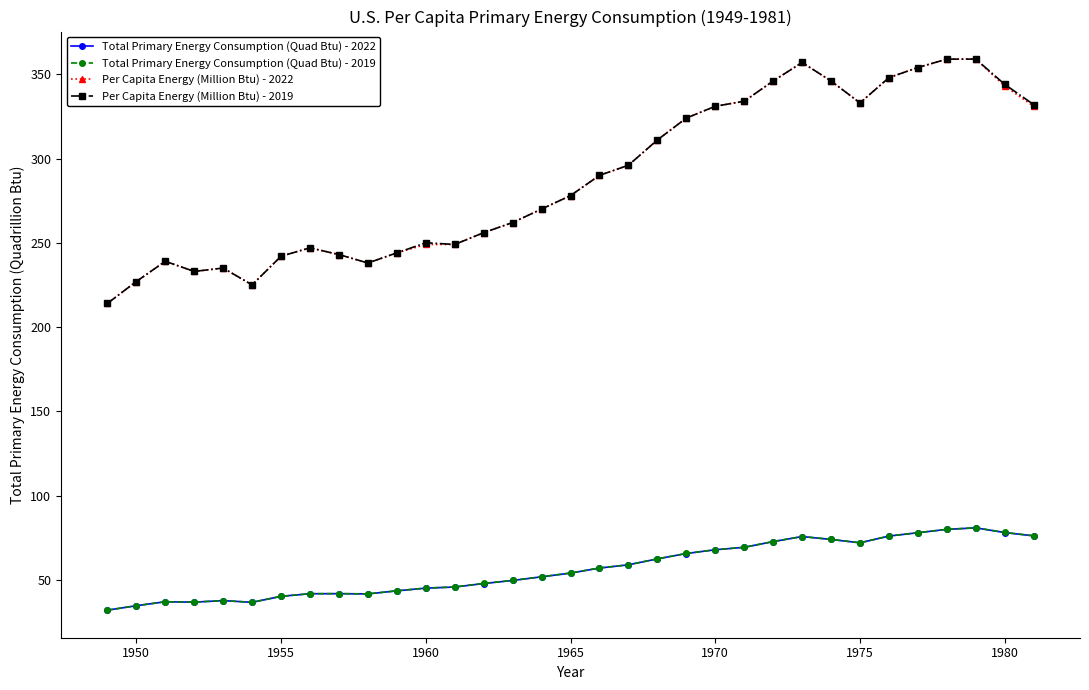

Does the chart have visible grid lines?

No